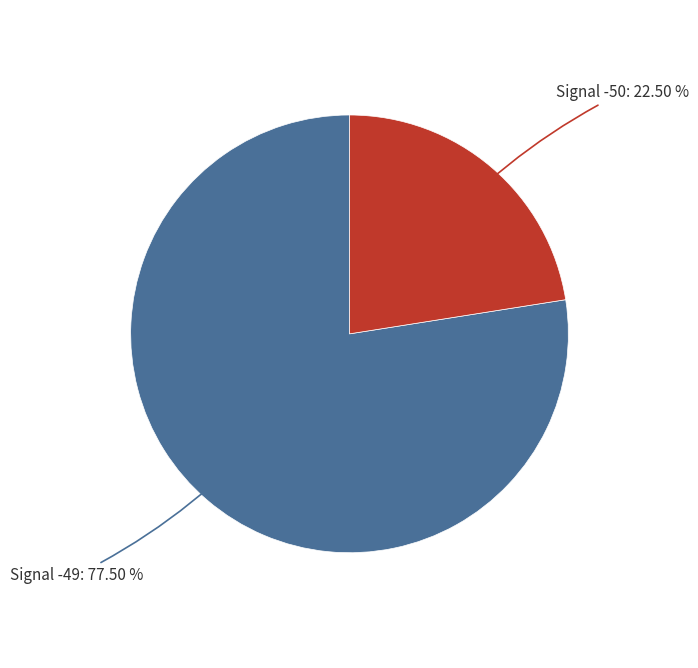

Rank the categories by value from highest to lowest.

Signal -49, Signal -50